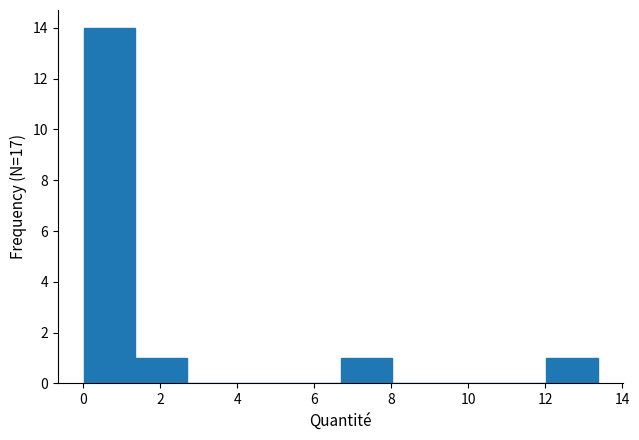

Reading left to right, transcribe this chart: for each bar, give the range it covers on the x-axis and its height. Neither the bar edges nor the heights are printed on the chart, so give them approximately, as read against the axes.

0.0 to 1.4: 14
1.4 to 2.6: 1
2.6 to 4.0: 0
4.0 to 5.4: 0
5.4 to 6.6: 0
6.6 to 8.0: 1
8.0 to 9.4: 0
9.4 to 10.6: 0
10.6 to 12.0: 0
12.0 to 13.4: 1